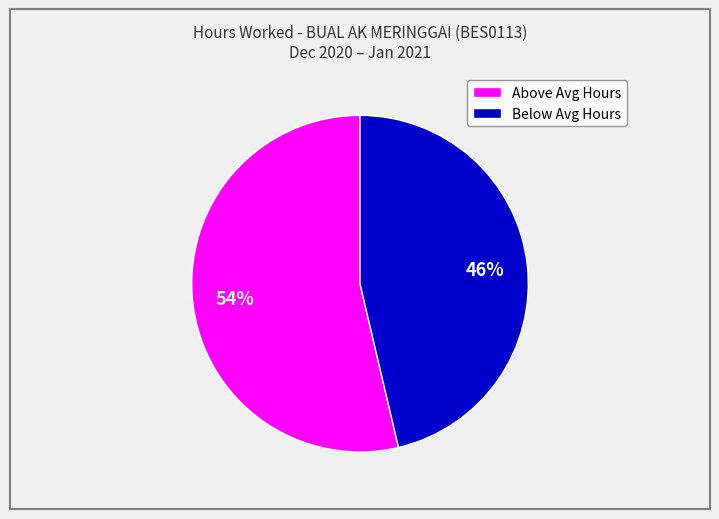

To the nearest percent, what is the average slice percentage?

50%